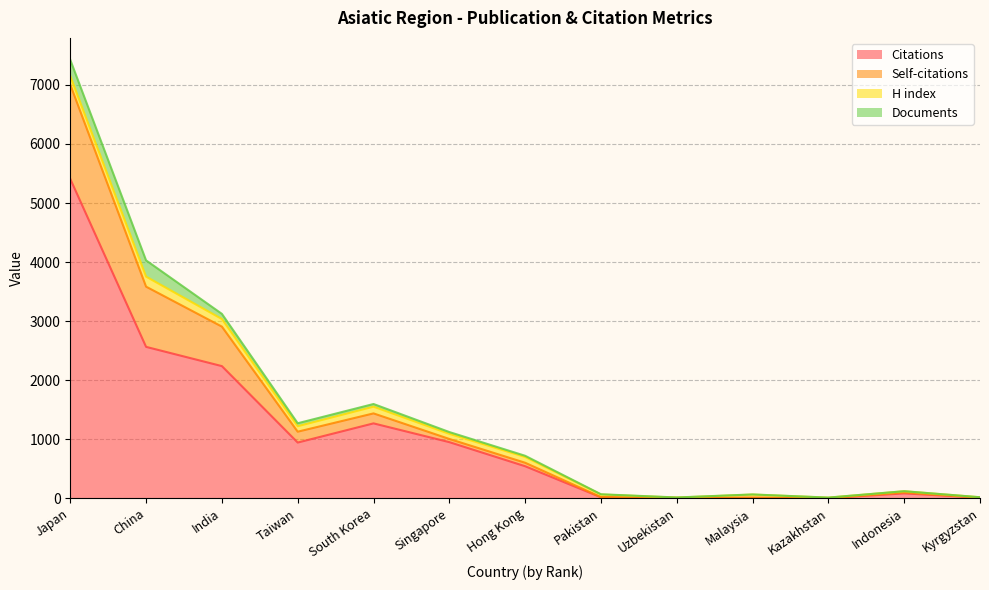

The value of Citations at India is 2237. True or false?

True